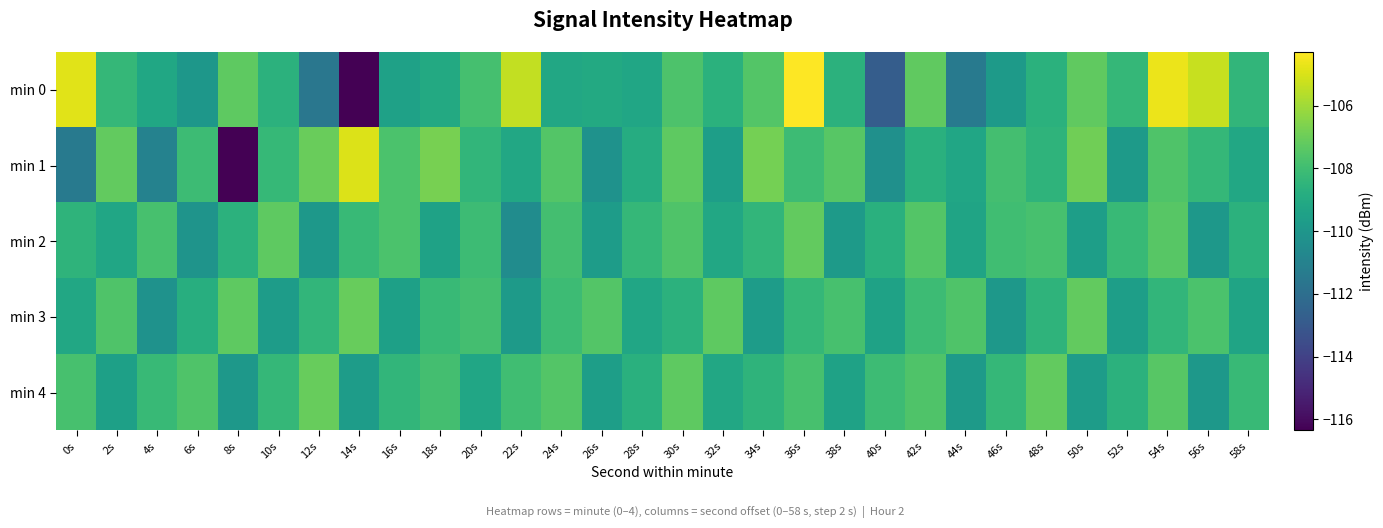

Rank the series by their maximum value, from lowest to highest.

min 2, min 3, min 4, min 1, min 0